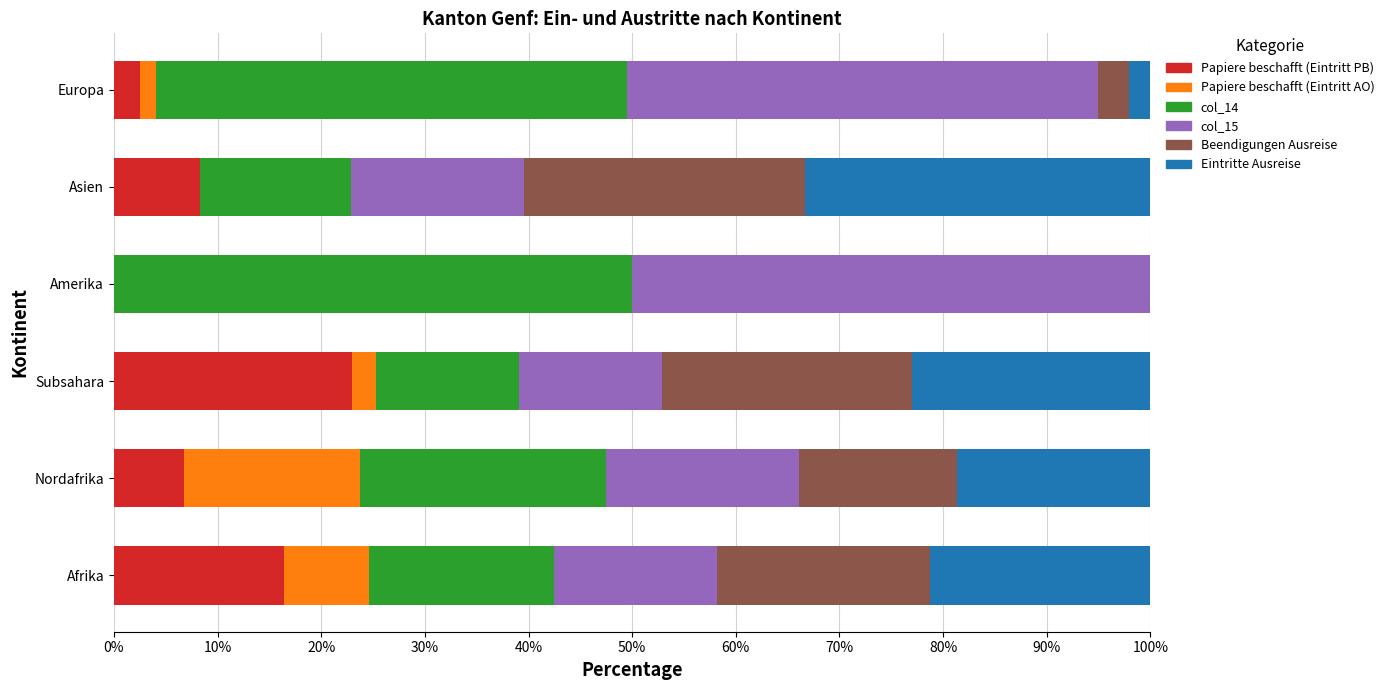

What is the total value across all series at Afrika?

100.0